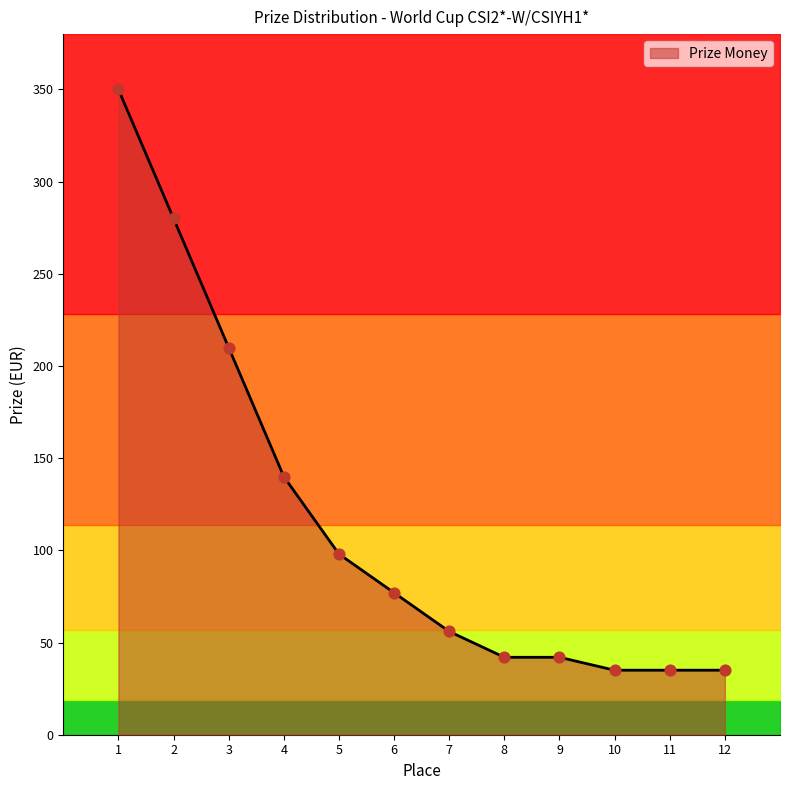

What is the ratio of the value at 8 to the value at 2?

0.1